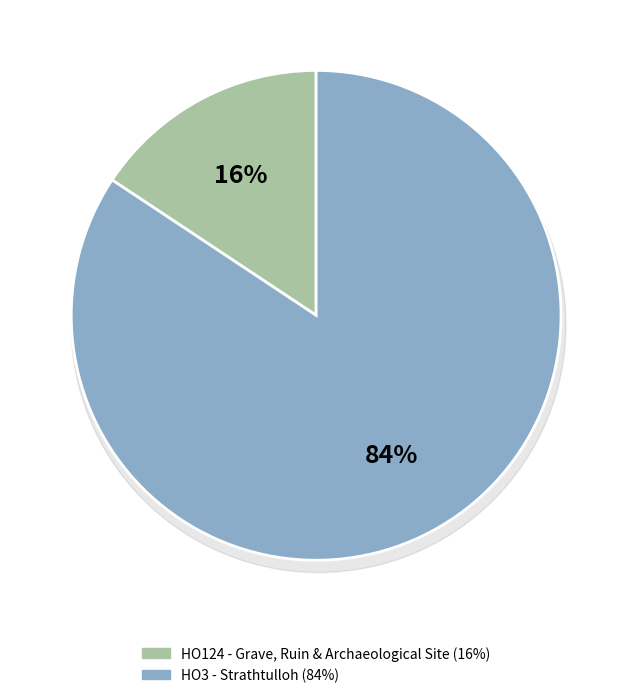

What percentage is the HO3 - Strathtulloh slice, to the nearest percent?

84%